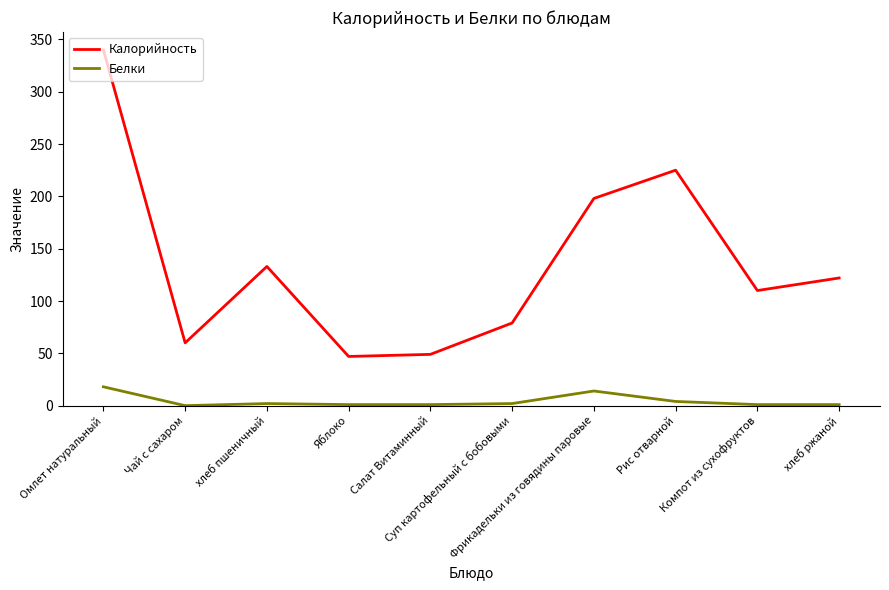

Rank the series by their maximum value, from lowest to highest.

Белки, Калорийность